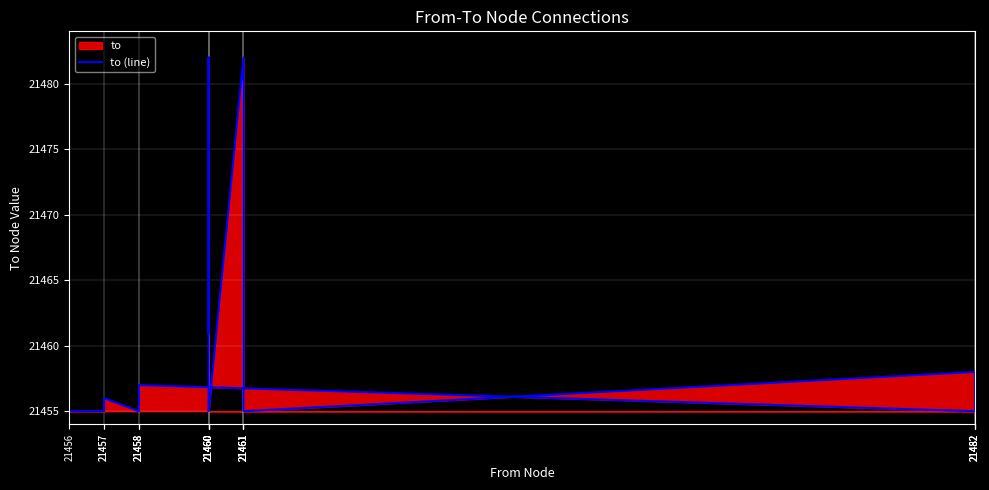

Does the chart display data point markers on the line(s)?

No